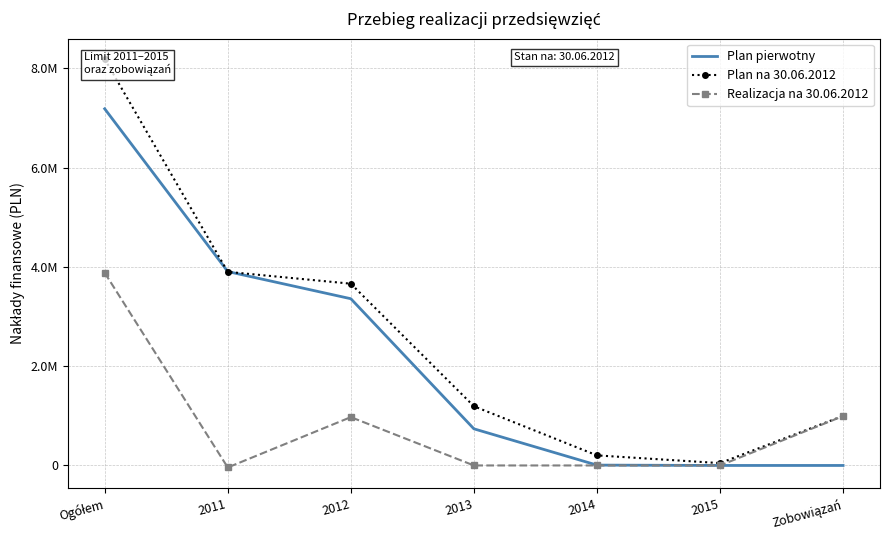

What is the value of the Plan na 30.06.2012 point at the 6th from the left?

47254.7